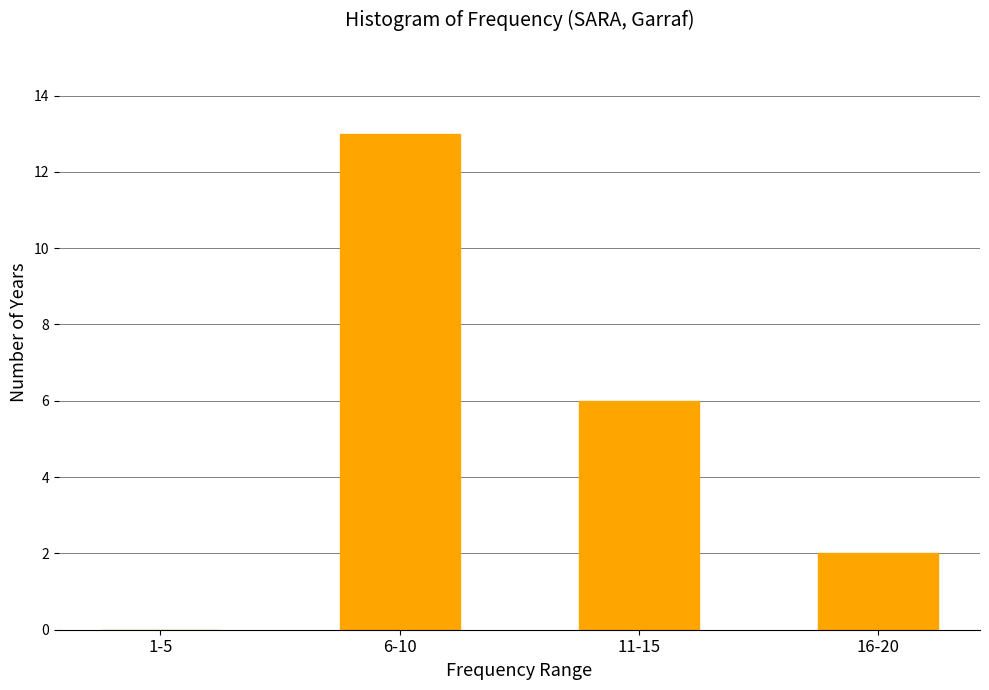

Reading right to left, transcribe all the data shown in this chart.

16-20=2	11-15=6	6-10=13	1-5=0